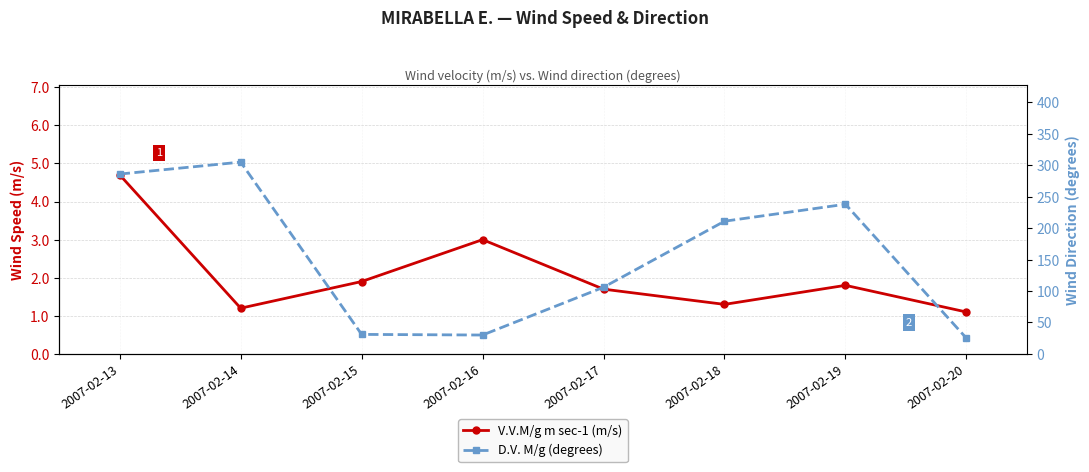

Does the chart have visible grid lines?

Yes